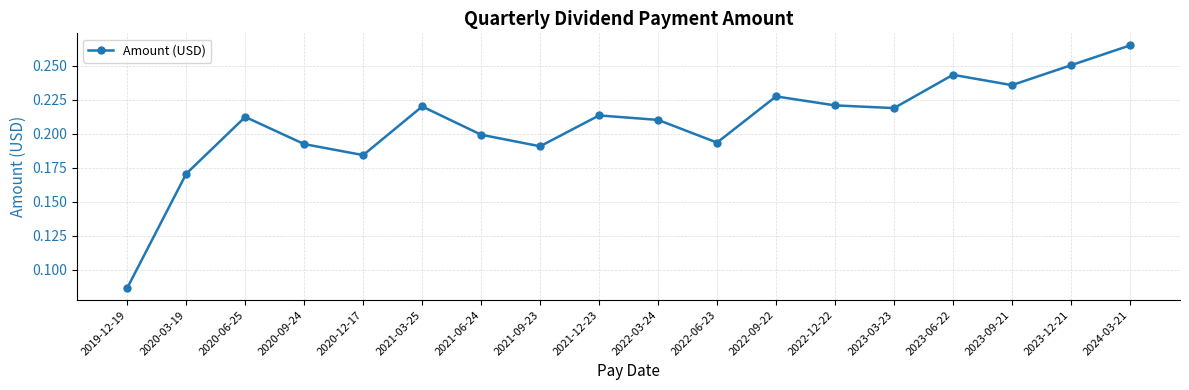

What is the sum of the values at 2024-03-21 and 2022-06-23?

0.5